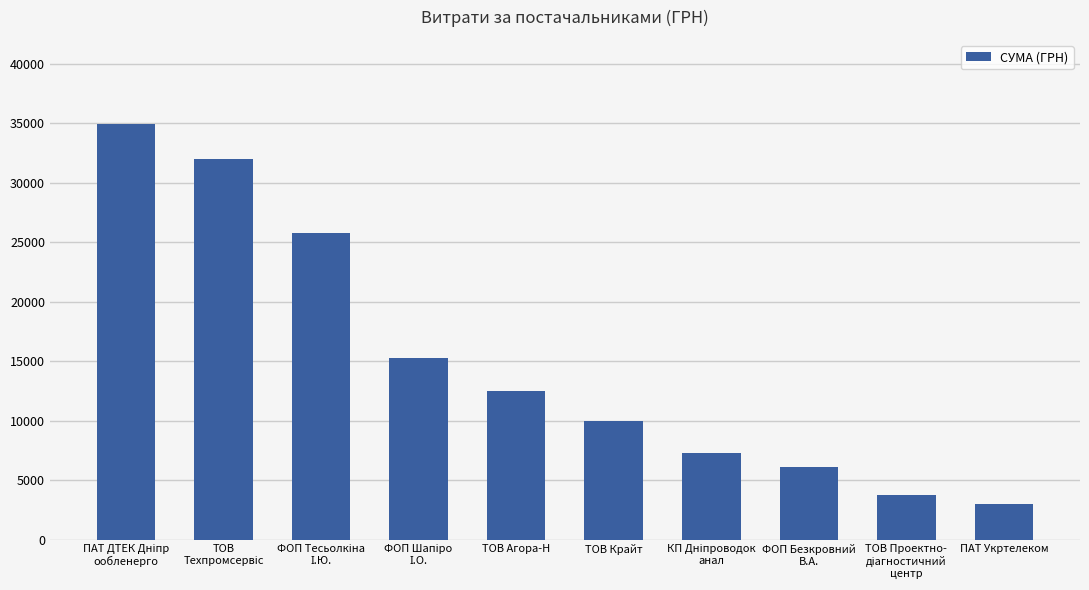

What is the greatest value displayed?

34932.6